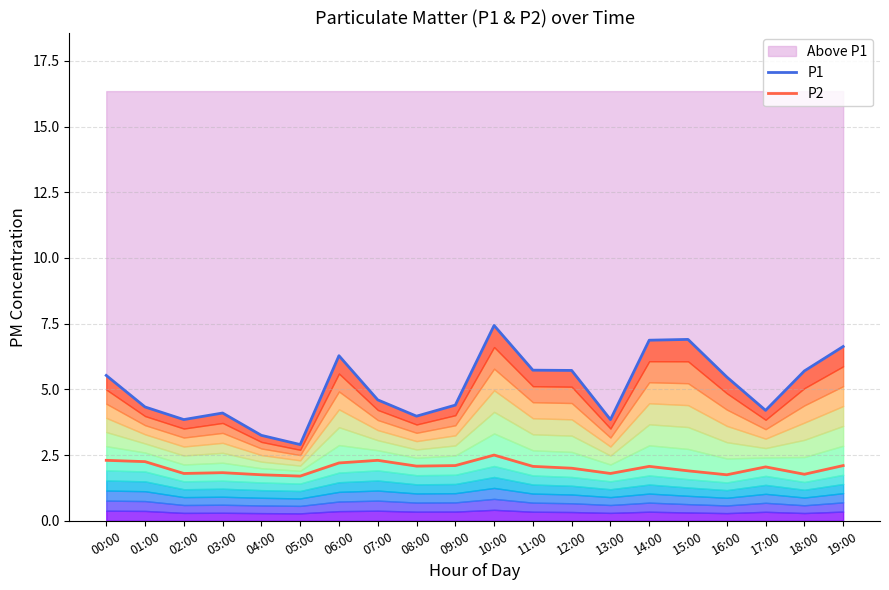

The P2 series shows 3.5 at 17:00. True or false?

False